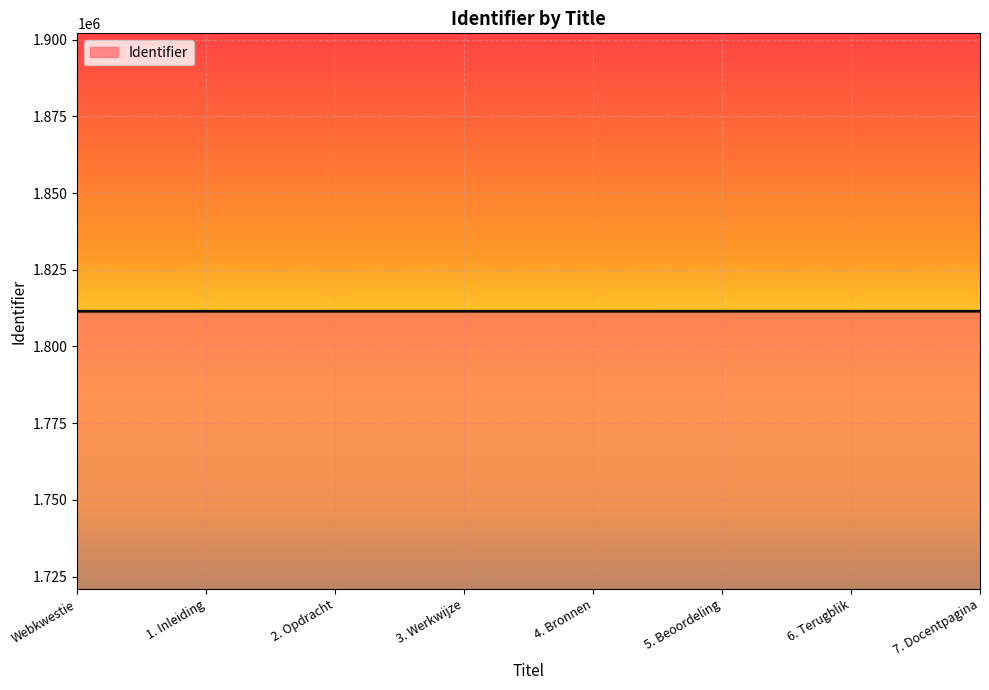

Approximately how many times larger is the value at 7. Docentpagina compared to 3. Werkwijze?

1.0